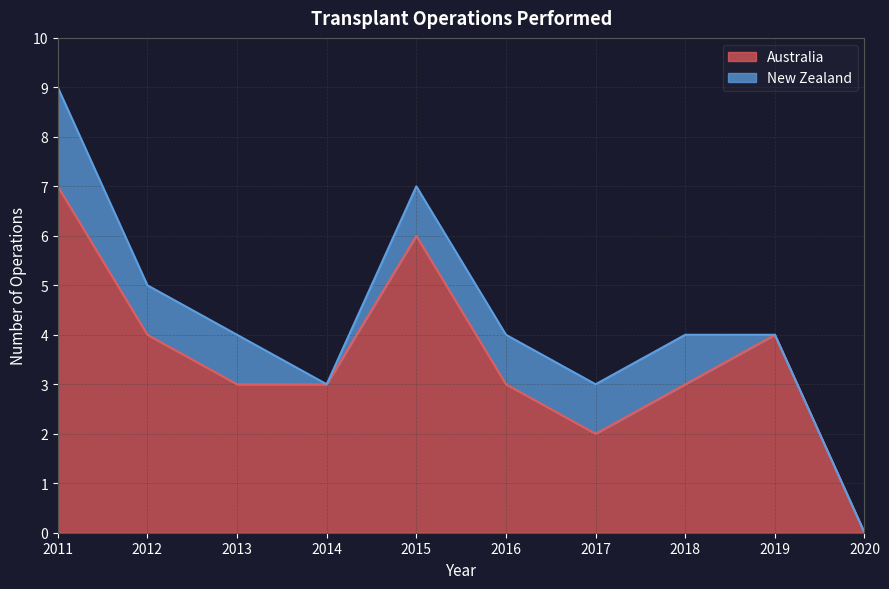

Rank the categories by value from highest to lowest.

2011, 2015, 2012, 2019, 2013, 2014, 2016, 2018, 2017, 2020